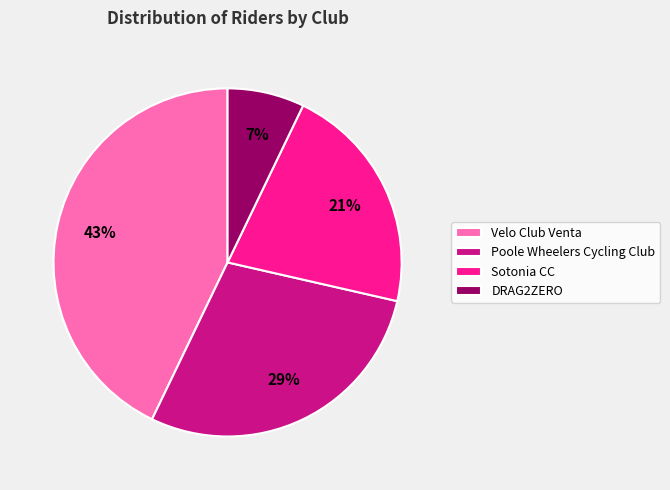

What is the largest slice in the pie chart?

Velo Club Venta